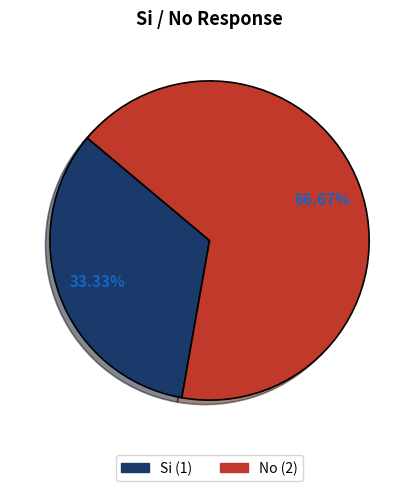

Count the number of slices in the pie.

2